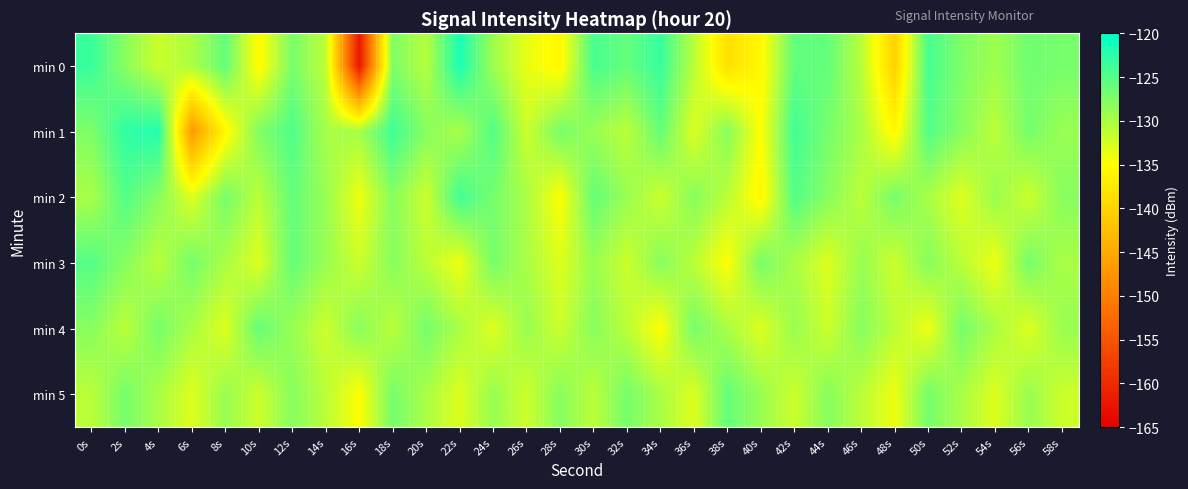

Which category has the lowest value across all series?

16s